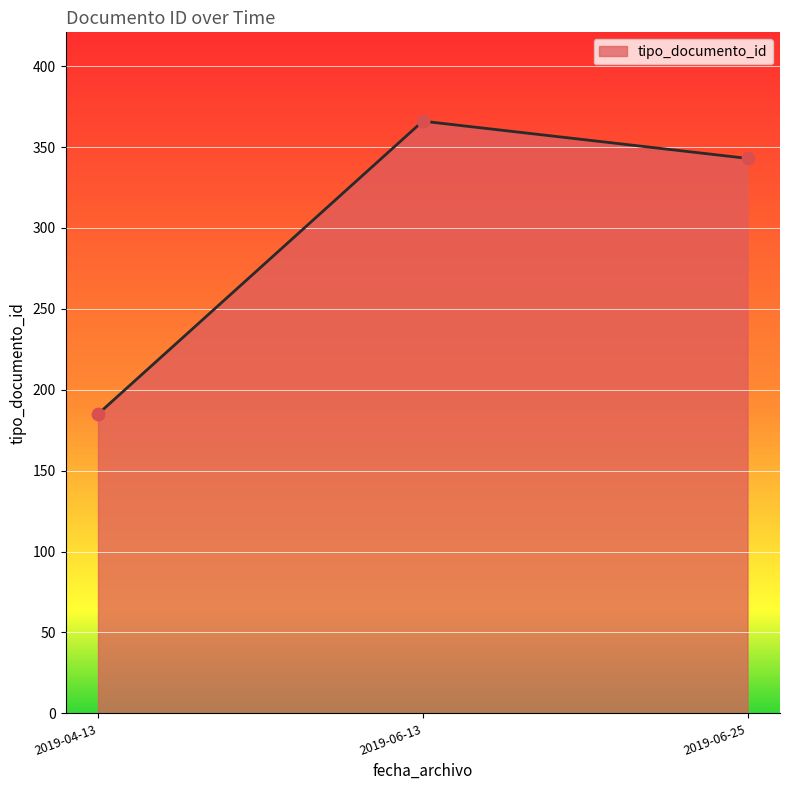

Approximately how many times larger is the value at 2019-06-25 compared to 2019-06-13?

0.9